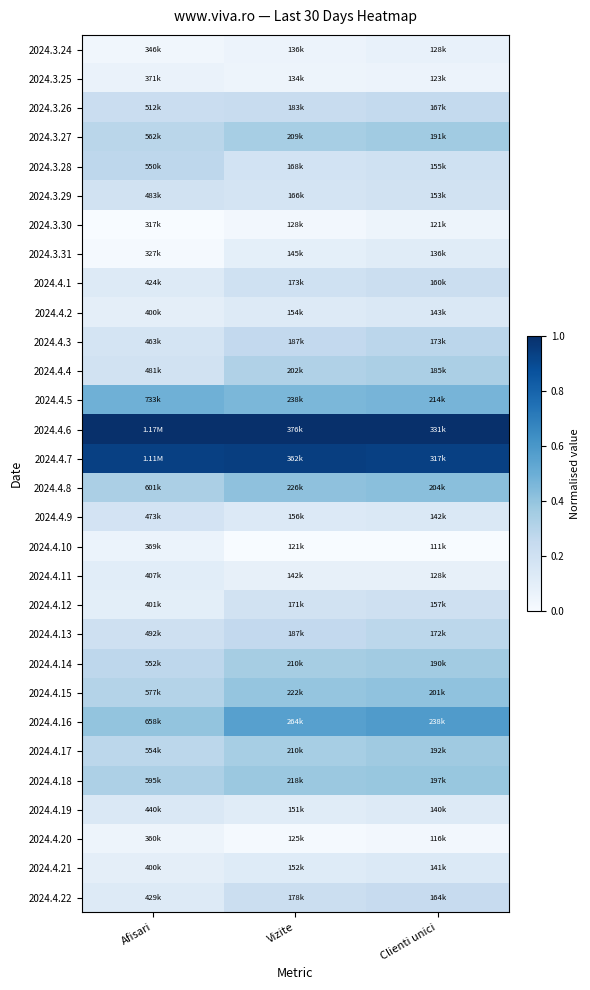

Rank the series at Afisari from lowest to highest value.

2024.3.30, 2024.3.31, 2024.3.24, 2024.4.20, 2024.4.10, 2024.3.25, 2024.4.21, 2024.4.2, 2024.4.12, 2024.4.11, 2024.4.1, 2024.4.22, 2024.4.19, 2024.4.3, 2024.4.9, 2024.4.4, 2024.3.29, 2024.4.13, 2024.3.26, 2024.3.28, 2024.4.14, 2024.4.17, 2024.3.27, 2024.4.15, 2024.4.18, 2024.4.8, 2024.4.16, 2024.4.5, 2024.4.7, 2024.4.6